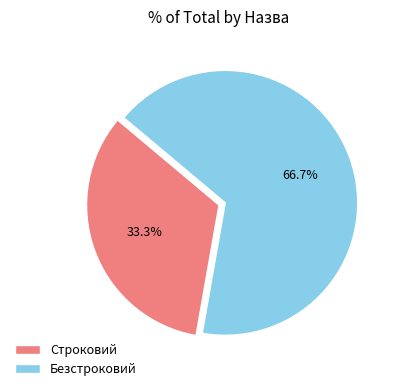

True or false: Безстроковий accounts for 67% of the total.

True